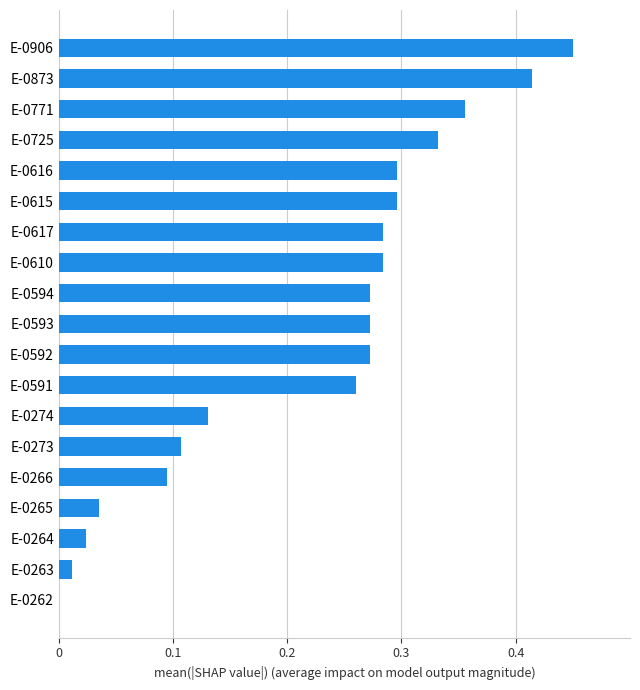

At which category does the chart reach its peak across all series?

E-0906